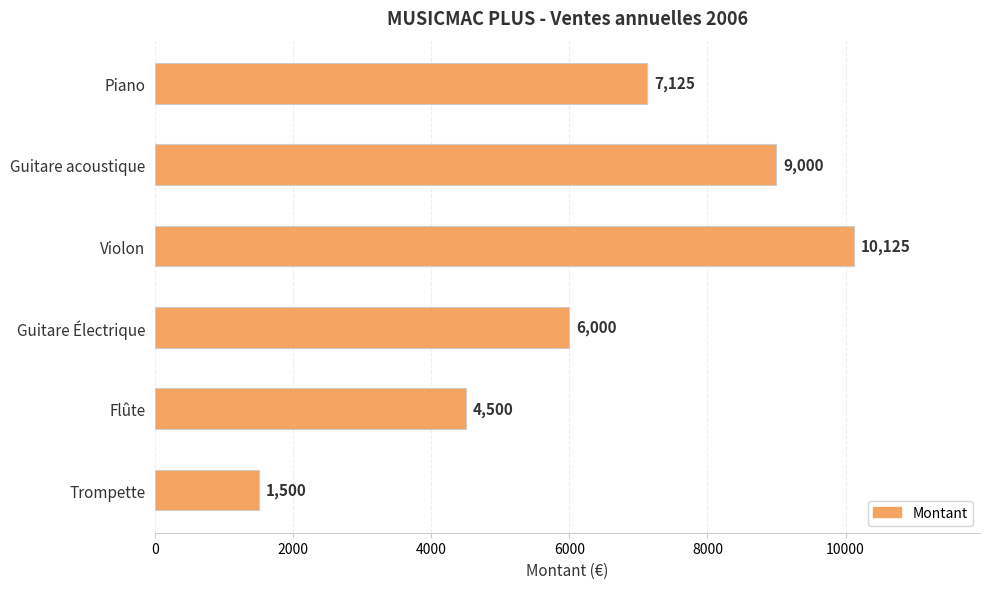

What position from the bottom is Flûte?

2